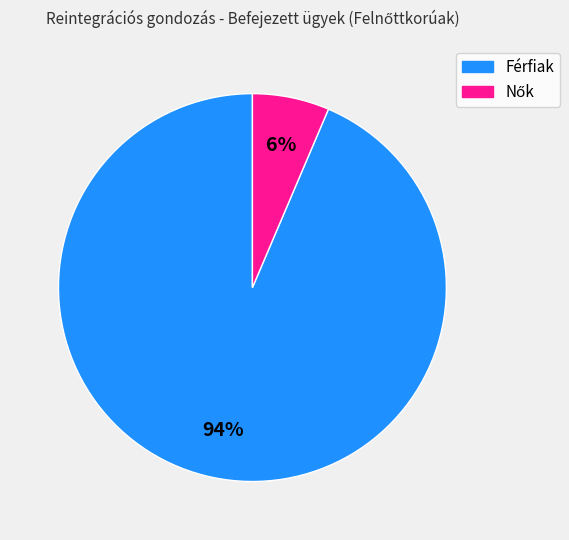

Is it true that Férfiak is 94% of the pie?

True